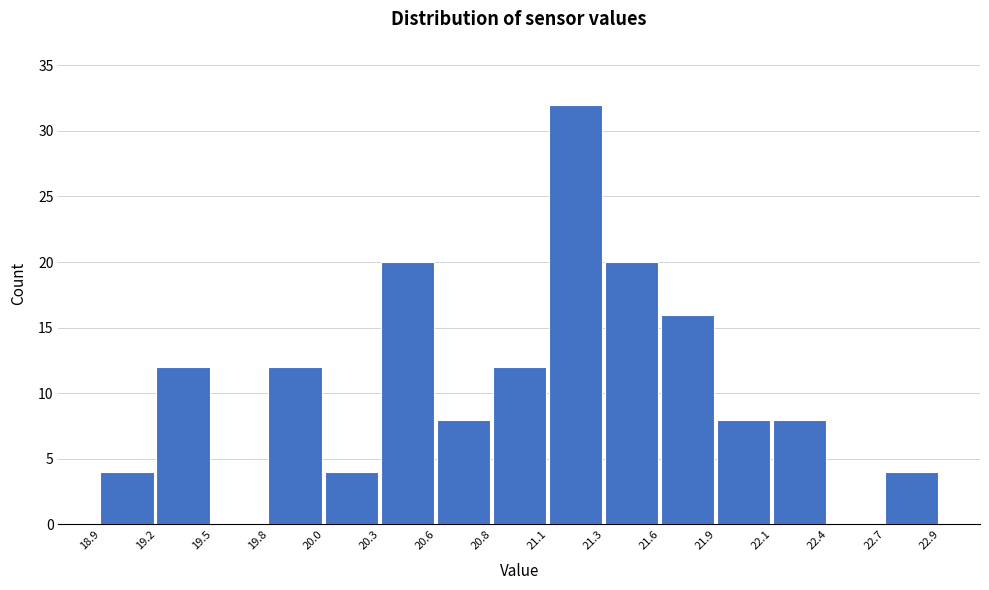

Reading left to right, list all the values displayed in this chart.

18.9=4	19.2=12	19.5=0	19.8=12	20.0=4	20.3=20	20.6=8	20.8=12	21.1=32	21.3=20	21.6=16	21.9=8	22.1=8	22.4=0	22.7=4